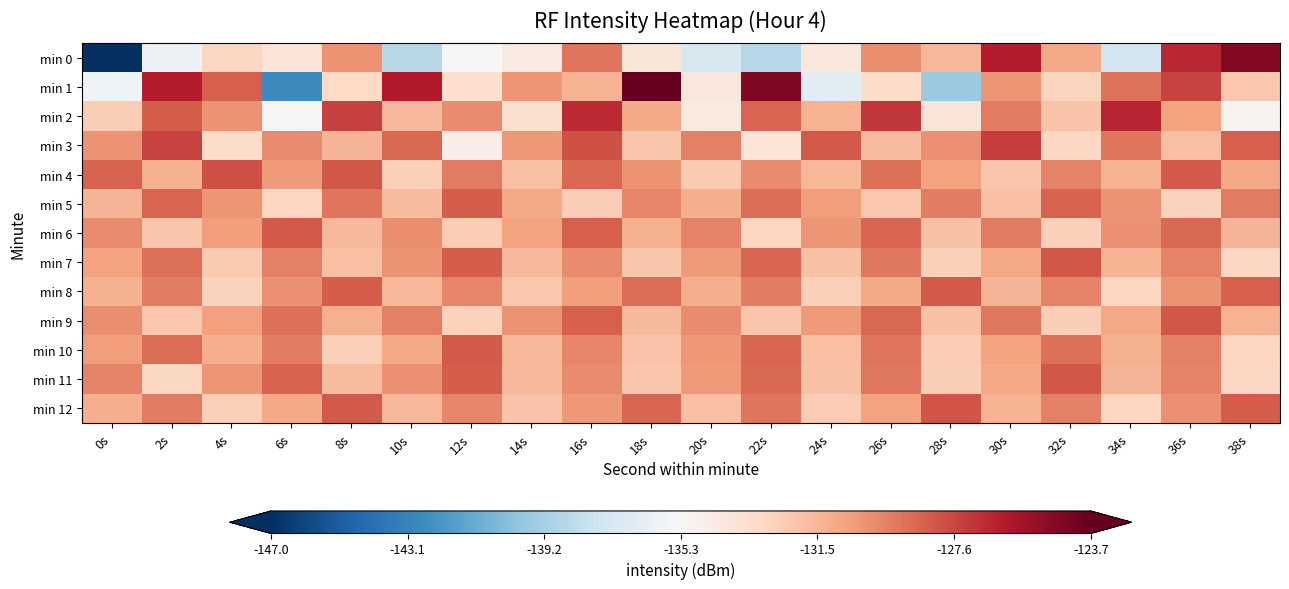

At 38s, list the series in order from smallest to largest.

min 2, min 7, min 11, min 10, min 1, min 6, min 9, min 4, min 5, min 3, min 8, min 12, min 0